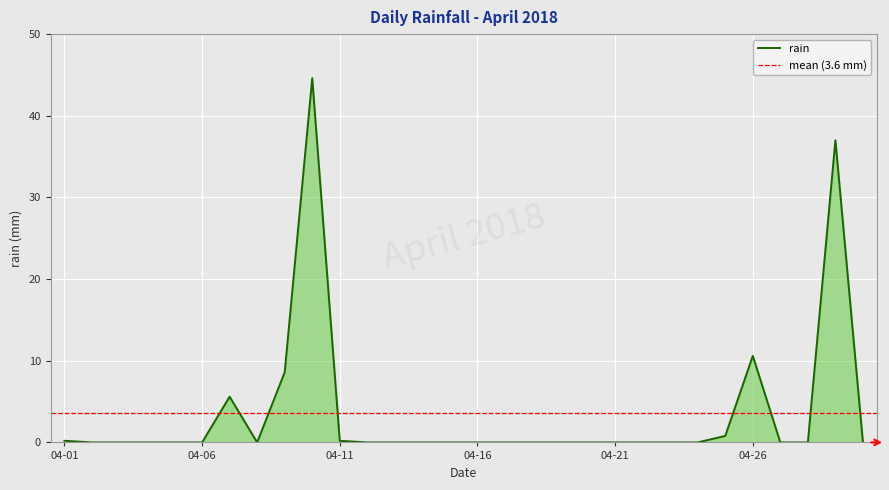

How many series are shown in this chart?

1